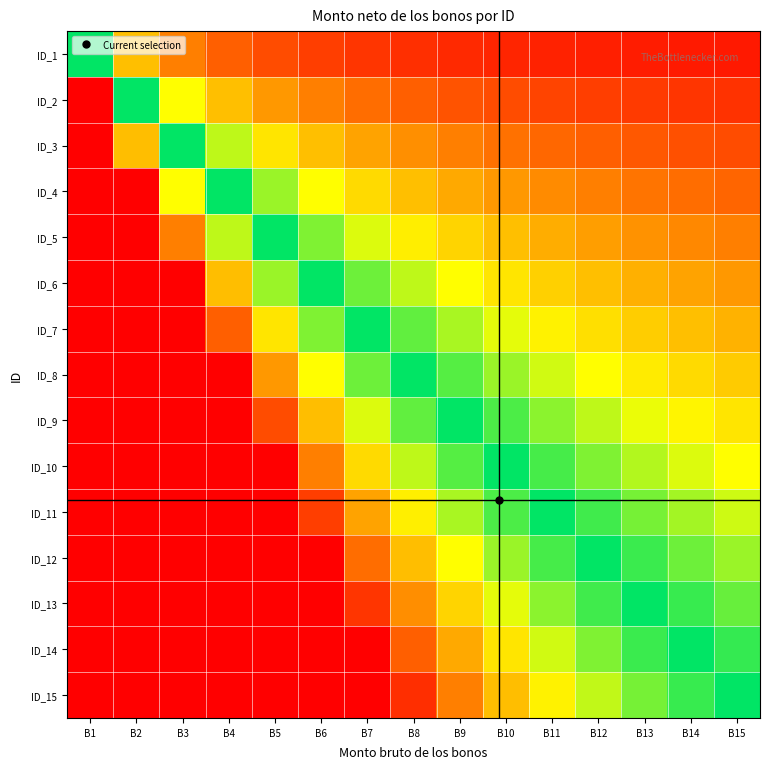

Reading right to left, list all the values displayed in this chart.

ID_1: B15=0.1	B14=0.1	B13=0.1	B12=0.1	B11=0.1	B10=0.1	B9=0.1	B8=0.1	B7=0.1	B6=0.2	B5=0.2	B4=0.2	B3=0.3	B2=0.5	B1=1.0
ID_2: B15=0.1	B14=0.1	B13=0.2	B12=0.2	B11=0.2	B10=0.2	B9=0.2	B8=0.2	B7=0.3	B6=0.3	B5=0.4	B4=0.5	B3=0.7	B2=1.0	B1=2.0
ID_3: B15=0.2	B14=0.2	B13=0.2	B12=0.2	B11=0.3	B10=0.3	B9=0.3	B8=0.4	B7=0.4	B6=0.5	B5=0.6	B4=0.8	B3=1.0	B2=1.5	B1=3.0
ID_4: B15=0.3	B14=0.3	B13=0.3	B12=0.3	B11=0.4	B10=0.4	B9=0.4	B8=0.5	B7=0.6	B6=0.7	B5=0.8	B4=1.0	B3=1.3	B2=2.0	B1=4.0
ID_5: B15=0.3	B14=0.4	B13=0.4	B12=0.4	B11=0.5	B10=0.5	B9=0.6	B8=0.6	B7=0.7	B6=0.8	B5=1.0	B4=1.2	B3=1.7	B2=2.5	B1=5.0
ID_6: B15=0.4	B14=0.4	B13=0.5	B12=0.5	B11=0.5	B10=0.6	B9=0.7	B8=0.8	B7=0.9	B6=1.0	B5=1.2	B4=1.5	B3=2.0	B2=3.0	B1=6.0
ID_7: B15=0.5	B14=0.5	B13=0.5	B12=0.6	B11=0.6	B10=0.7	B9=0.8	B8=0.9	B7=1.0	B6=1.2	B5=1.4	B4=1.7	B3=2.3	B2=3.5	B1=7.0
ID_8: B15=0.5	B14=0.6	B13=0.6	B12=0.7	B11=0.7	B10=0.8	B9=0.9	B8=1.0	B7=1.1	B6=1.3	B5=1.6	B4=2.0	B3=2.7	B2=4.0	B1=8.0
ID_9: B15=0.6	B14=0.6	B13=0.7	B12=0.8	B11=0.8	B10=0.9	B9=1.0	B8=1.1	B7=1.3	B6=1.5	B5=1.8	B4=2.2	B3=3.0	B2=4.5	B1=9.0
ID_10: B15=0.7	B14=0.7	B13=0.8	B12=0.8	B11=0.9	B10=1.0	B9=1.1	B8=1.2	B7=1.4	B6=1.7	B5=2.0	B4=2.5	B3=3.3	B2=5.0	B1=10.0
ID_11: B15=0.7	B14=0.8	B13=0.8	B12=0.9	B11=1.0	B10=1.1	B9=1.2	B8=1.4	B7=1.6	B6=1.8	B5=2.2	B4=2.7	B3=3.7	B2=5.5	B1=11.0
ID_12: B15=0.8	B14=0.9	B13=0.9	B12=1.0	B11=1.1	B10=1.2	B9=1.3	B8=1.5	B7=1.7	B6=2.0	B5=2.4	B4=3.0	B3=4.0	B2=6.0	B1=12.0
ID_13: B15=0.9	B14=0.9	B13=1.0	B12=1.1	B11=1.2	B10=1.3	B9=1.4	B8=1.6	B7=1.9	B6=2.2	B5=2.6	B4=3.2	B3=4.3	B2=6.5	B1=13.0
ID_14: B15=0.9	B14=1.0	B13=1.1	B12=1.2	B11=1.3	B10=1.4	B9=1.6	B8=1.7	B7=2.0	B6=2.3	B5=2.8	B4=3.5	B3=4.7	B2=7.0	B1=14.0
ID_15: B15=1.0	B14=1.1	B13=1.2	B12=1.2	B11=1.4	B10=1.5	B9=1.7	B8=1.9	B7=2.1	B6=2.5	B5=3.0	B4=3.8	B3=5.0	B2=7.5	B1=15.0